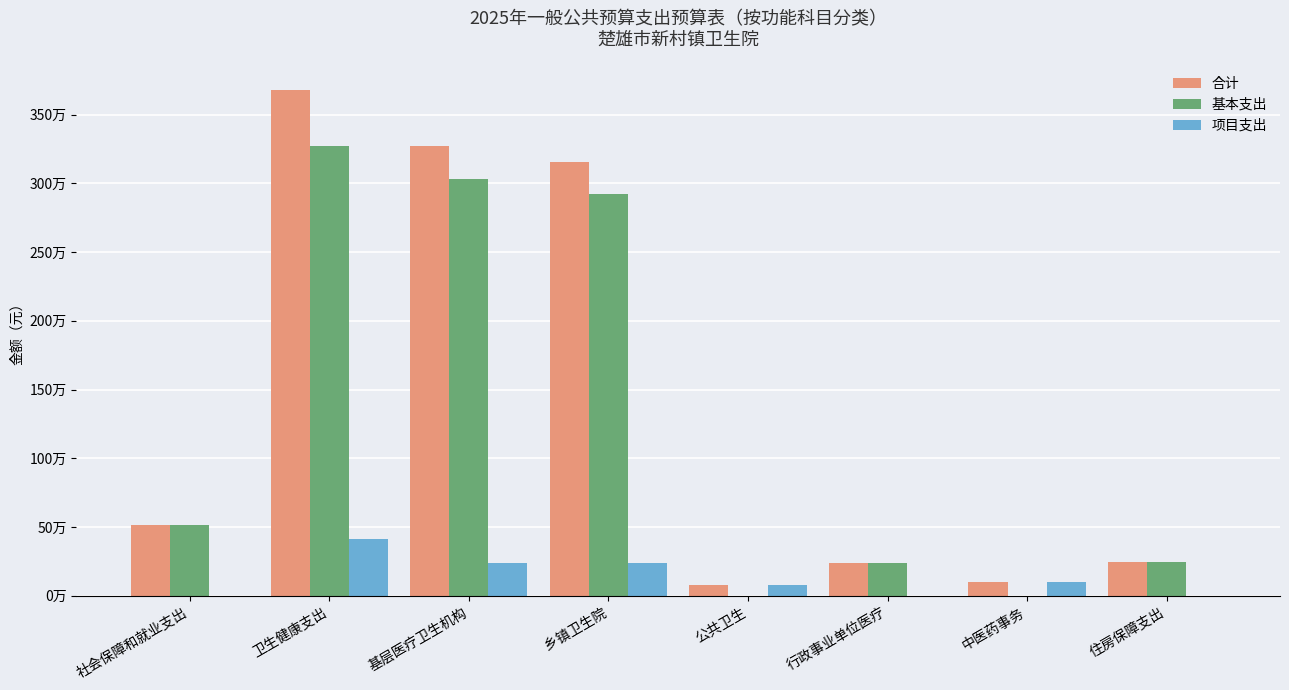

Reading left to right, what are all the values shown in this chart?

合计: 515211.2	3683050.7	3271554.7	3156354.7	74353.0	237143.0	100000.0	245829.0
基本支出: 515211.2	3271981.7	3034838.7	2919638.7	0.0	237143.0	0.0	245829.0
项目支出: 0.0	411069.0	236716.0	236716.0	74353.0	0.0	100000.0	0.0